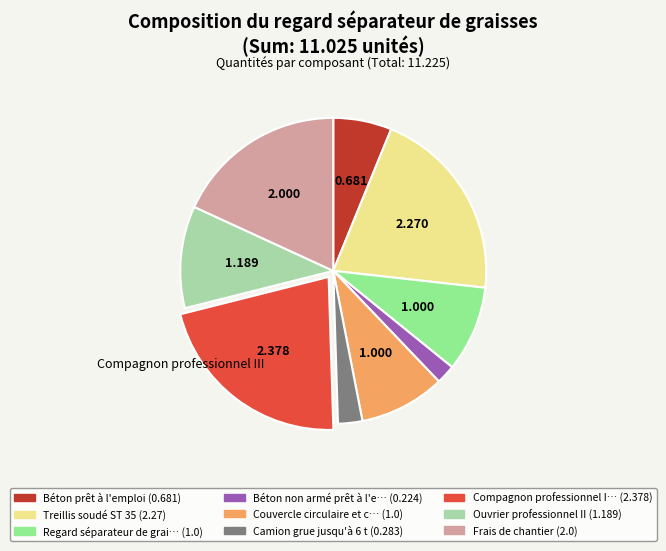

Is there any slice that represents more than half of the pie?

No